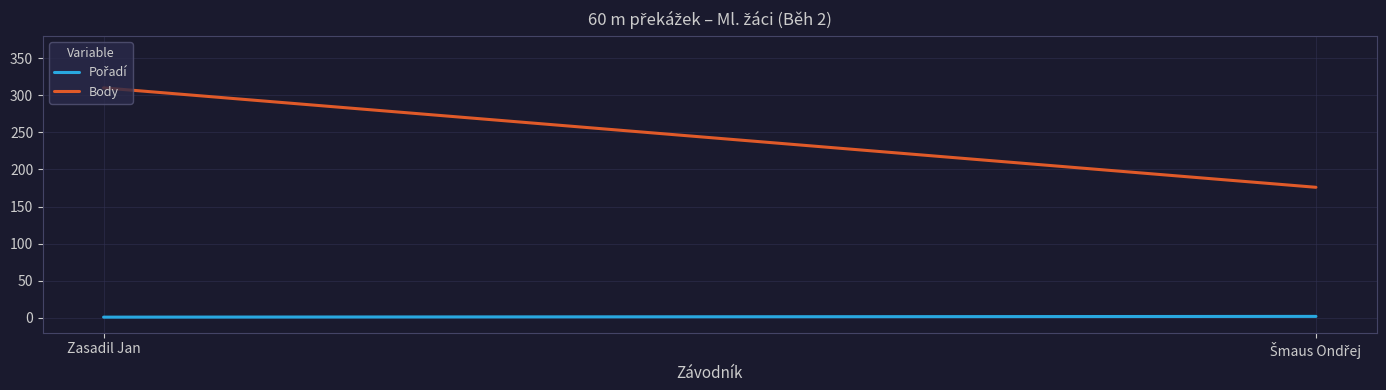

What is the total value across all series at Zasadil Jan?

311